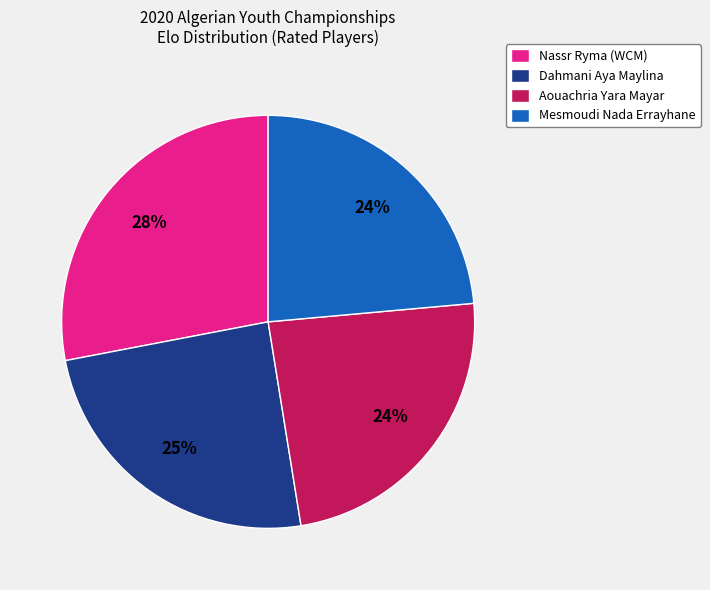

Does Aouachria Yara Mayar represent more than half of the total?

No